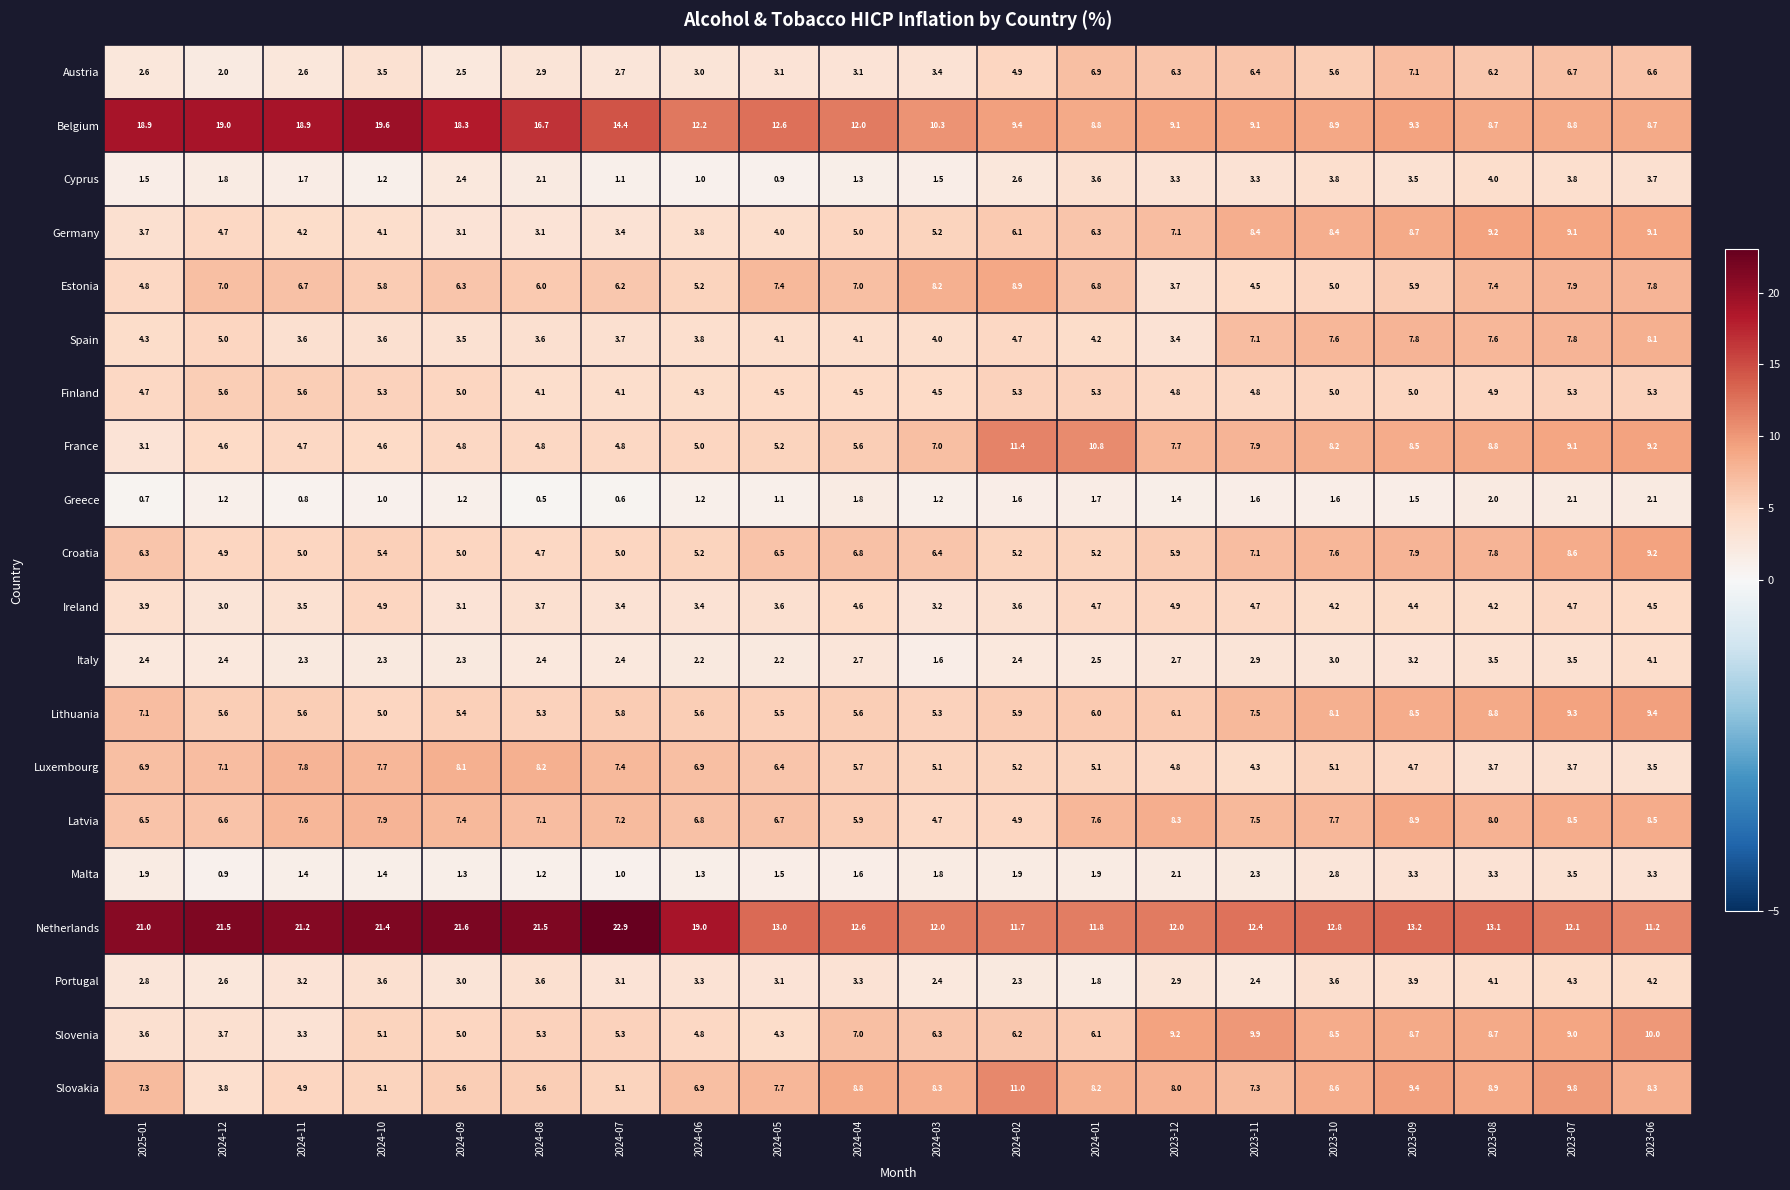

Is it true that Lithuania equals 3.7 at 2023-11?

False